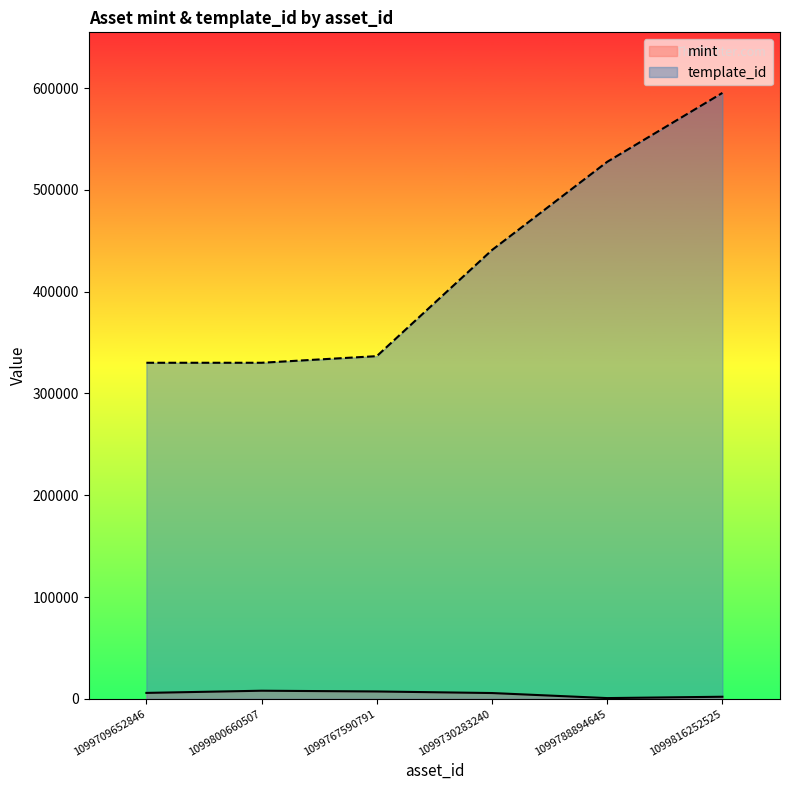

Between 1099800660507 and 1099767590791, which series saw the biggest shift?

template_id